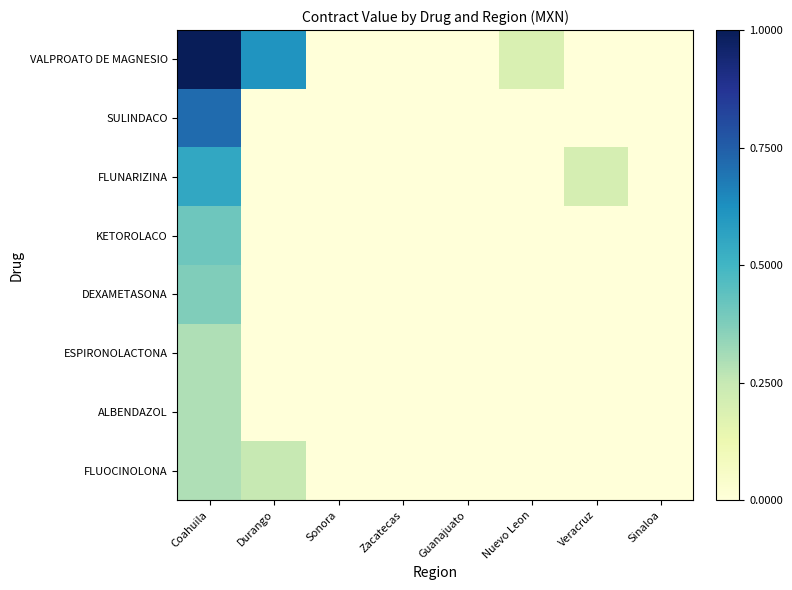

At which category is the sum across all series the highest?

Coahuila